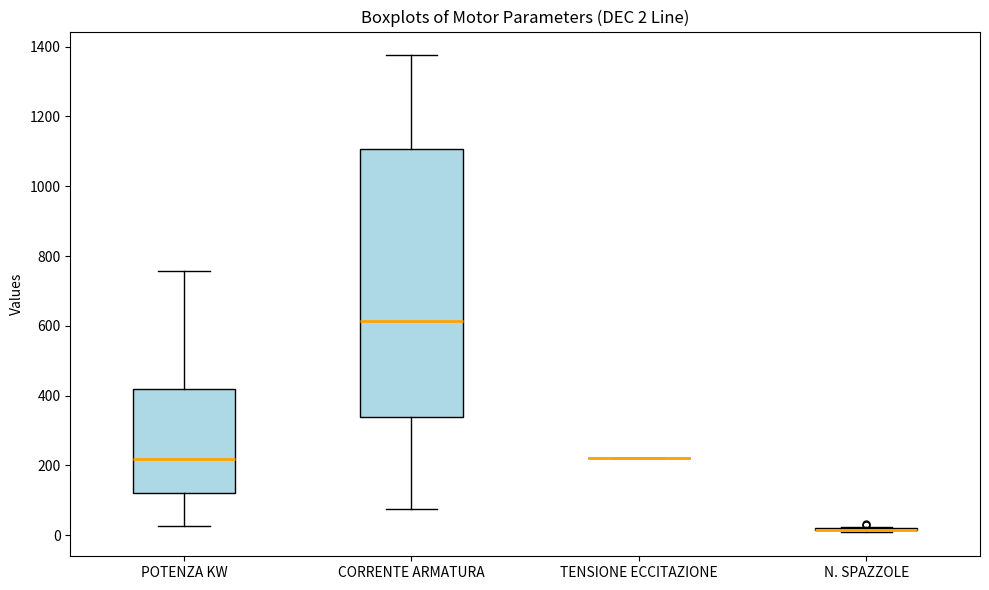

Which box is the tallest, from its lower edge to its upper edge?

CORRENTE ARMATURA